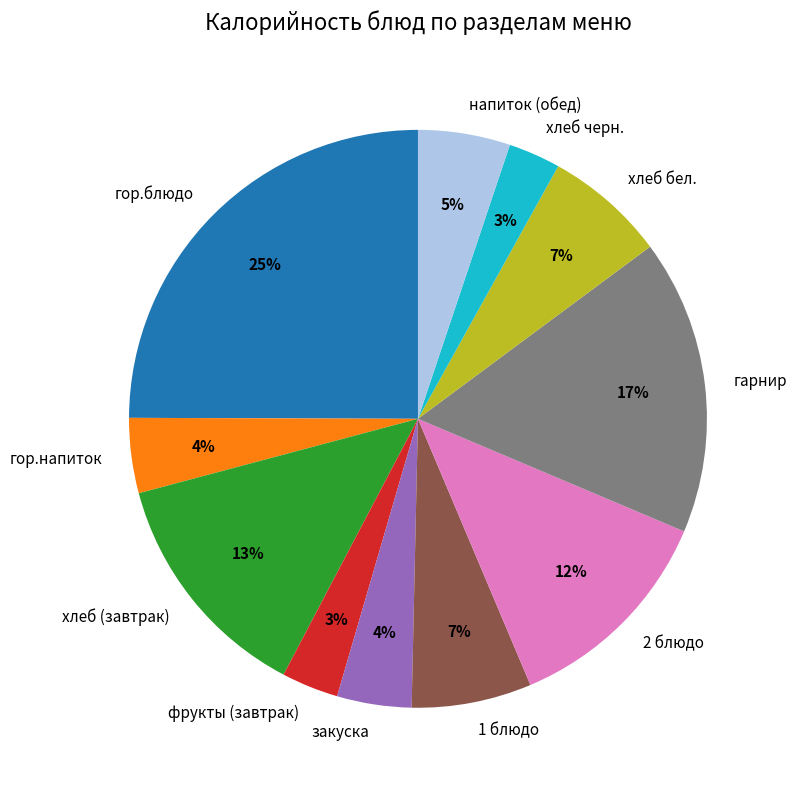

Is there any slice that represents more than half of the pie?

No